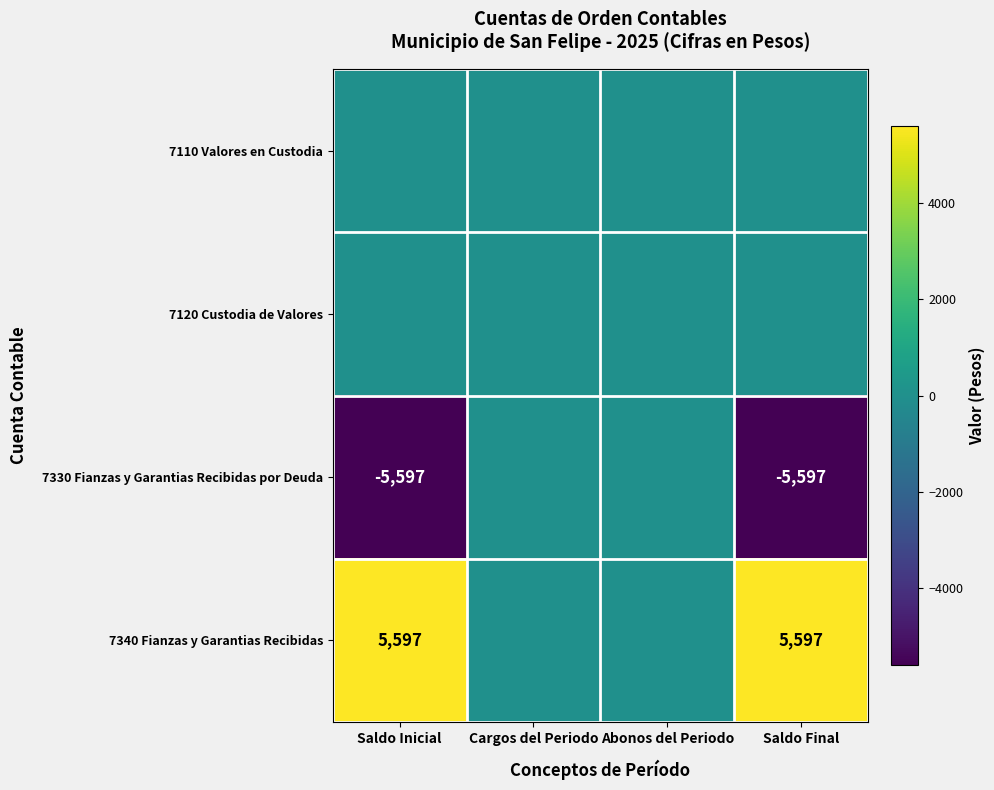

True or false: 7340 Fianzas y Garantias Recibidas has a value of 3284 at Saldo Inicial.

False